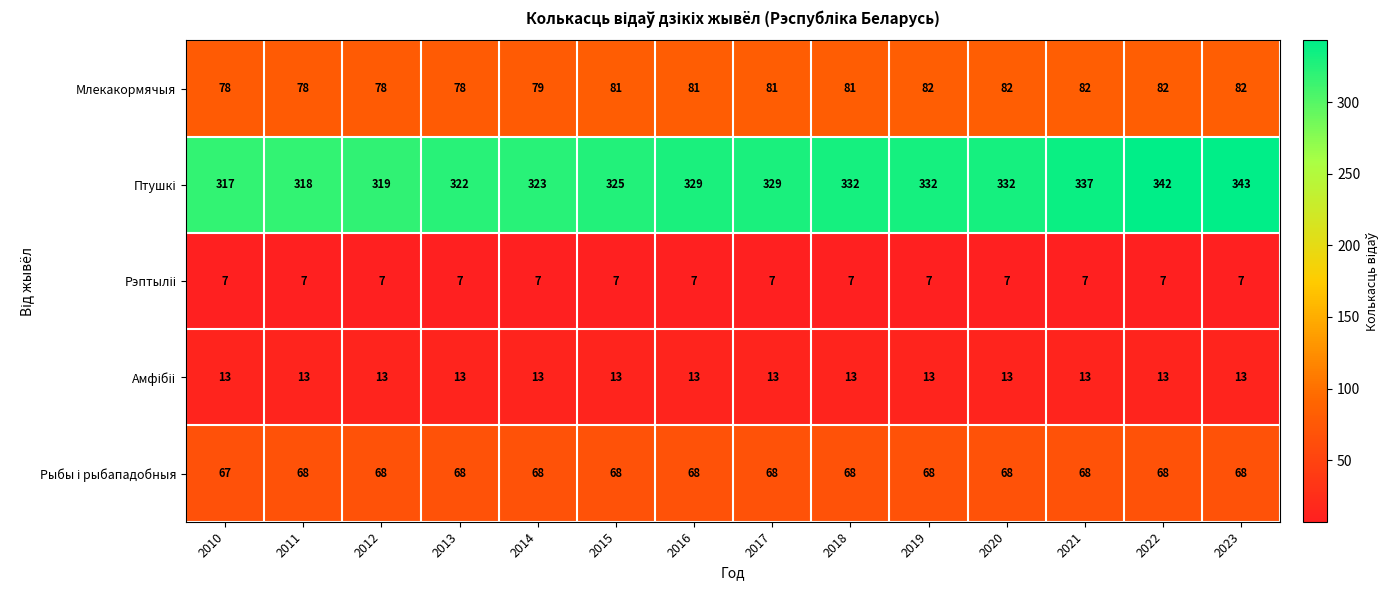

What is the smallest value displayed?

7